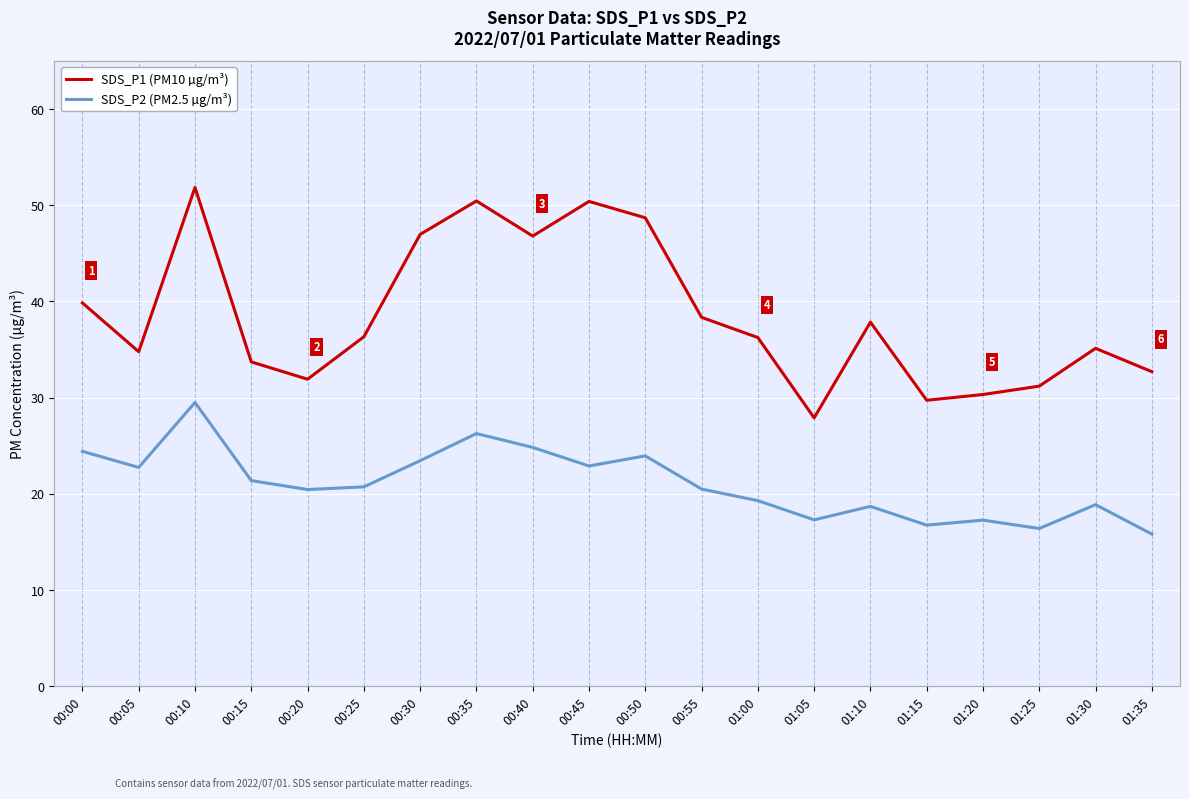

Which series has the largest range (max minus min)?

SDS_P1 (PM10 µg/m³)